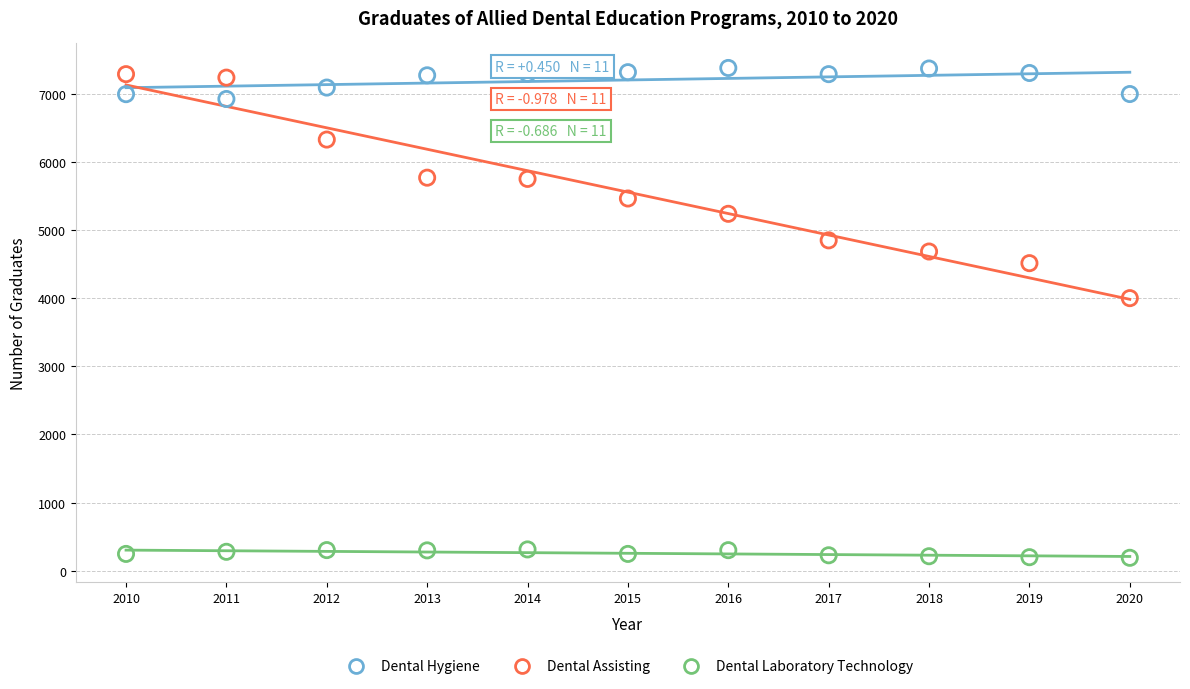

Which series has the widest spread of Y values?

Dental Assisting